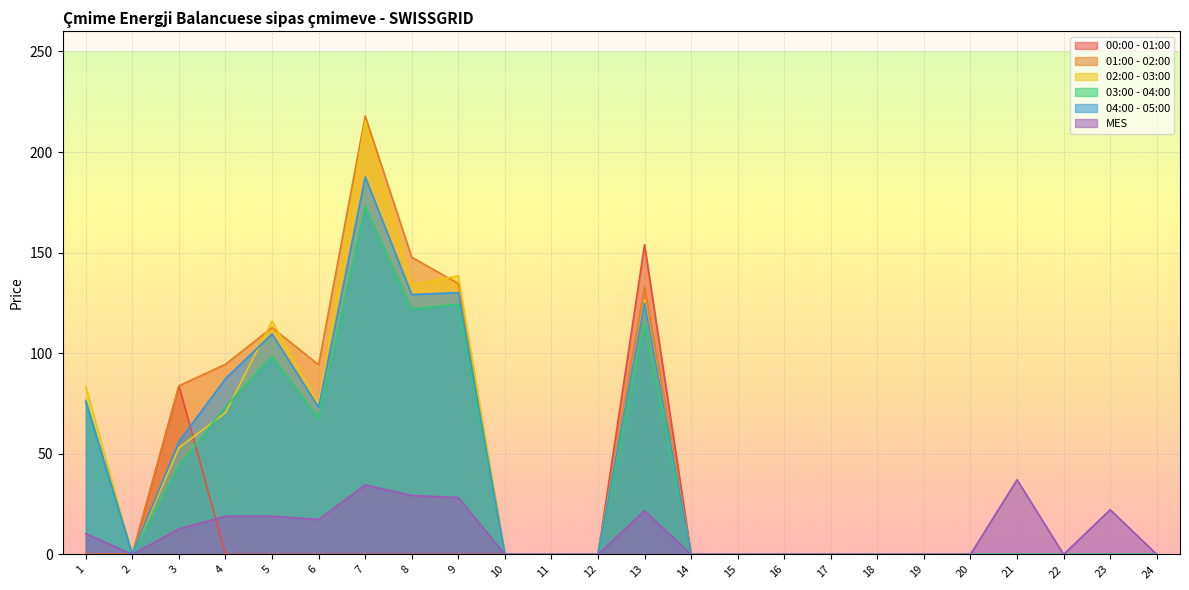

What is the value of the 04:00 - 05:00 point at the 8th from the left?

129.2